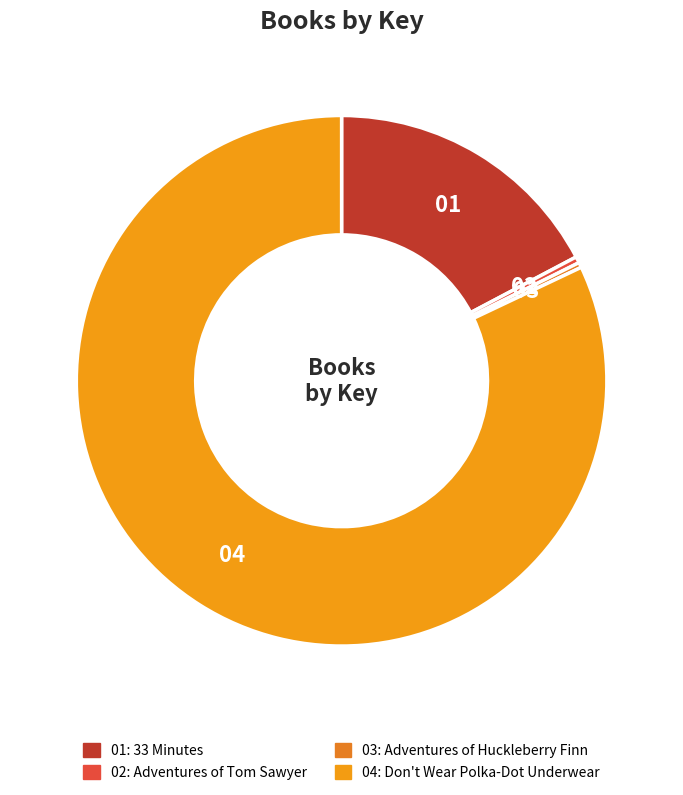

Count the number of slices in the pie.

4